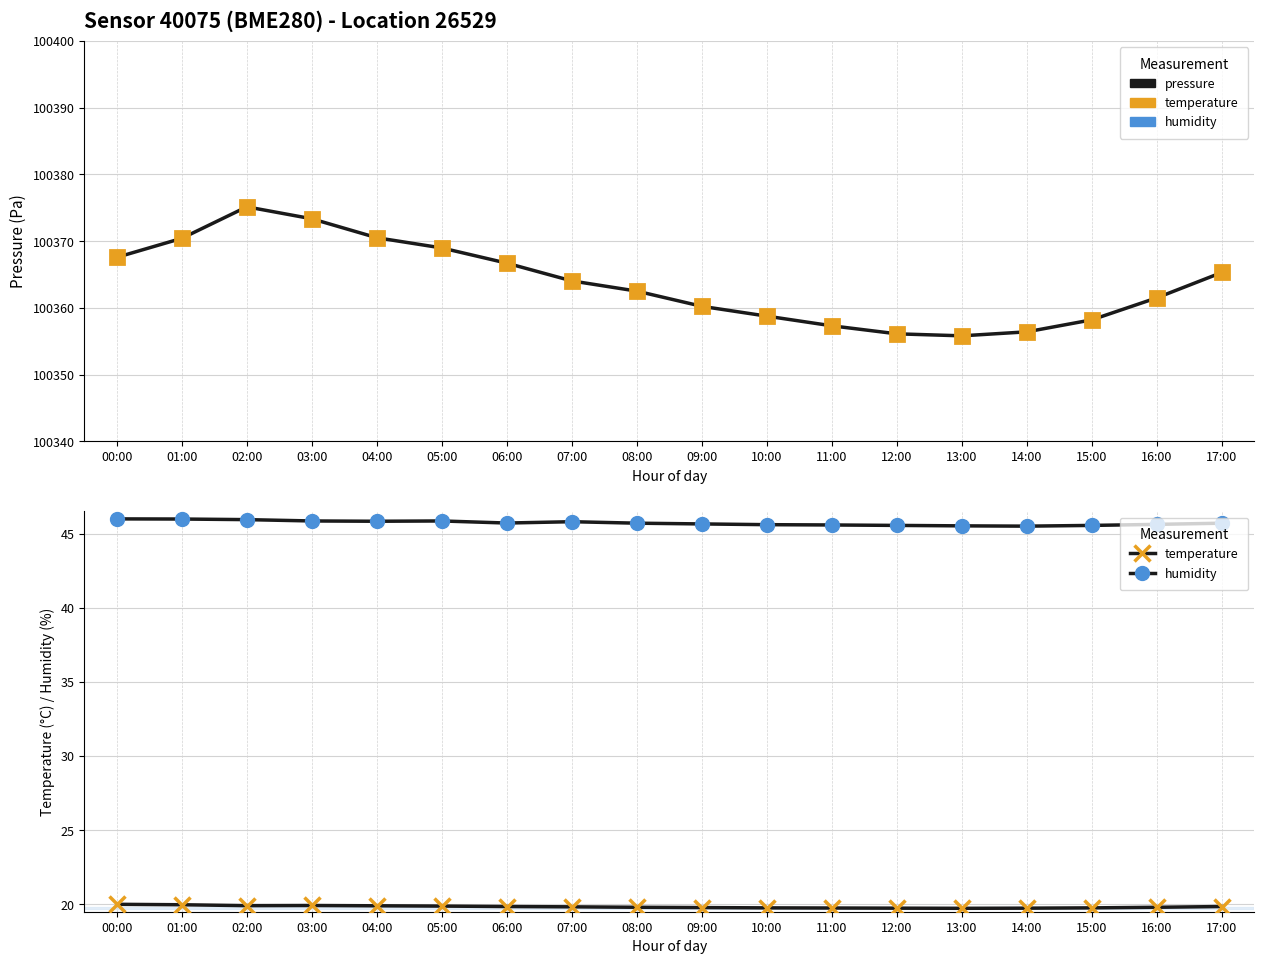

What are all the series names shown in the legend?

pressure, temperature, humidity